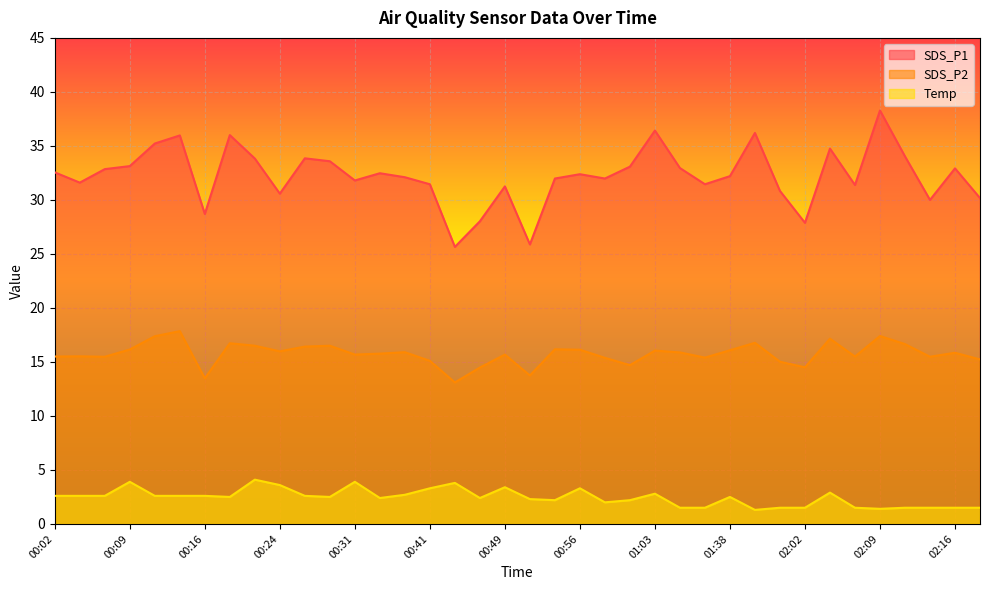

At which category is the sum across all series the highest?

02:09